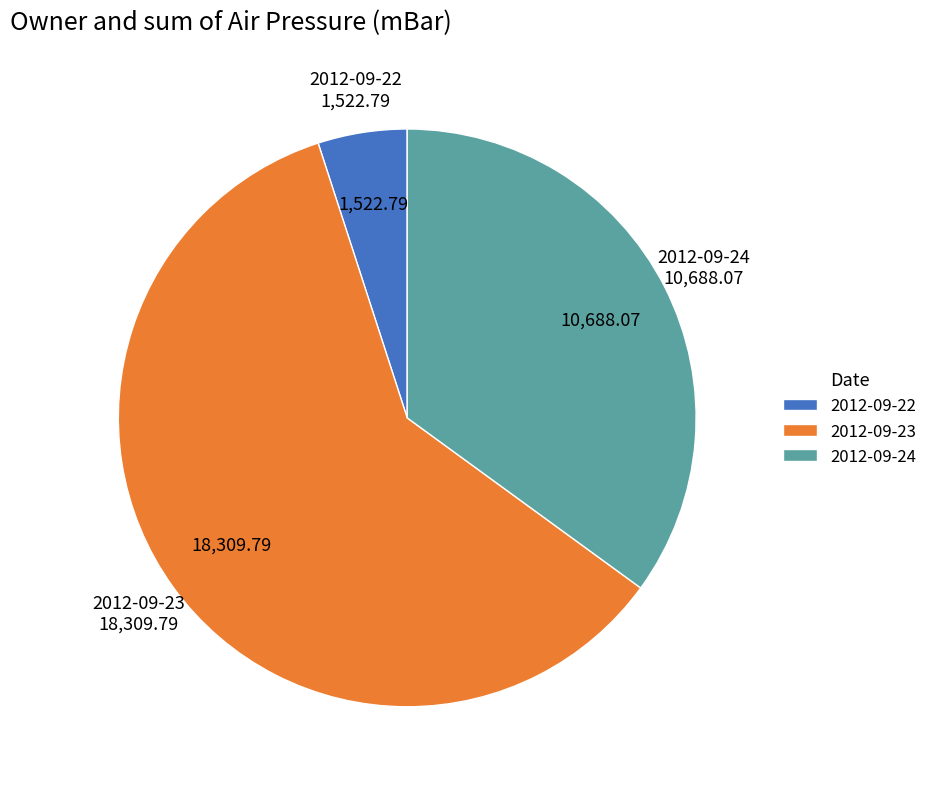

Combined, do 2012-09-22 and 2012-09-23 account for over 50%?

Yes